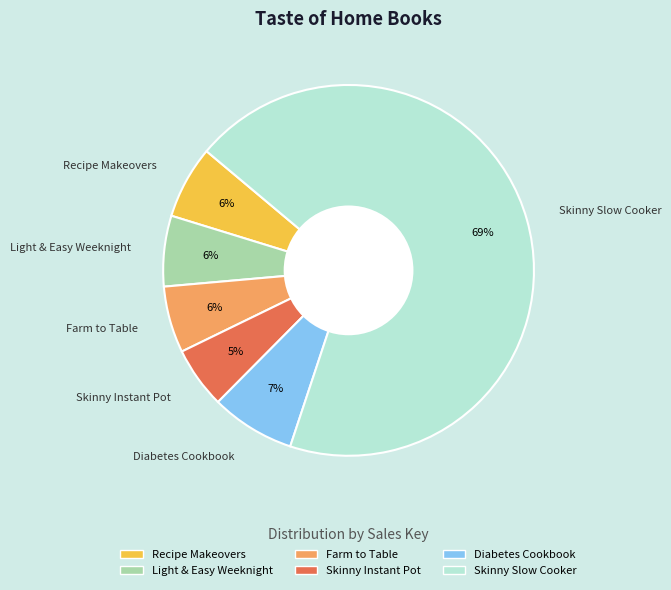

What is the ratio of the value at Skinny Instant Pot to the value at Recipe Makeovers?

0.8